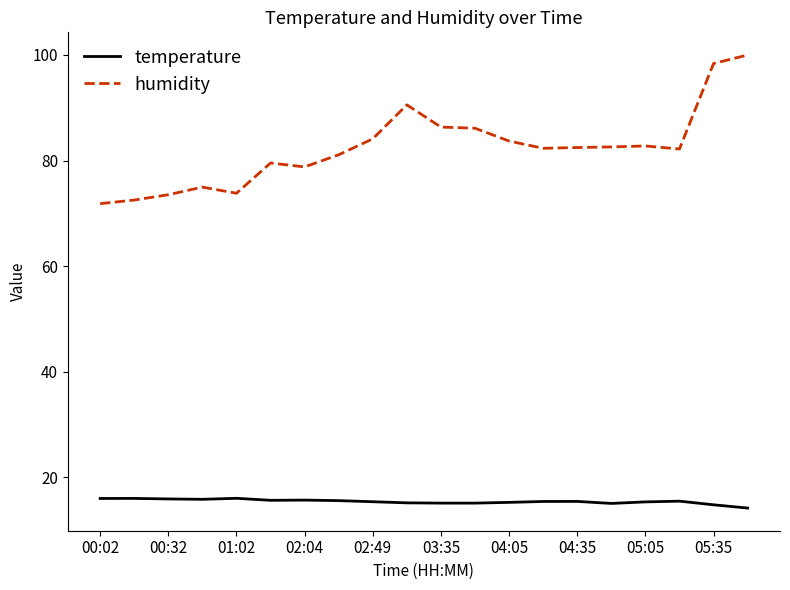

True or false: temperature and humidity intersect in this chart.

False